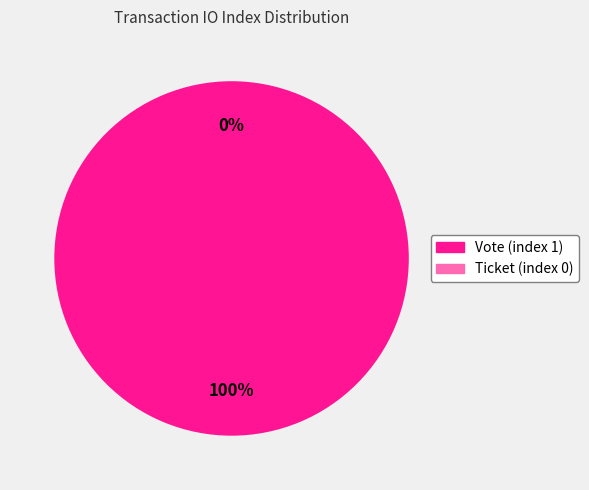

What is the smallest slice in the pie chart?

Ticket (index 0)